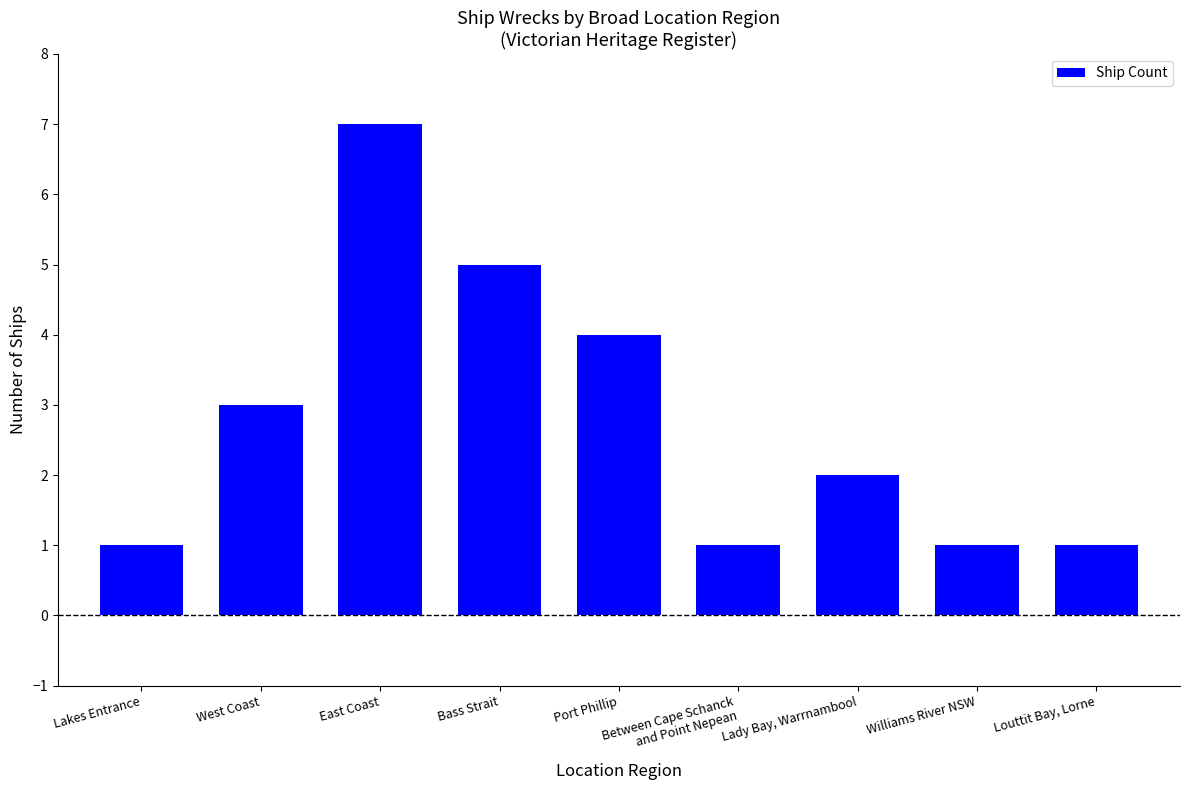

What is the ratio of the value at Bass Strait to the value at Between Cape Schanck
and Point Nepean?

5.0